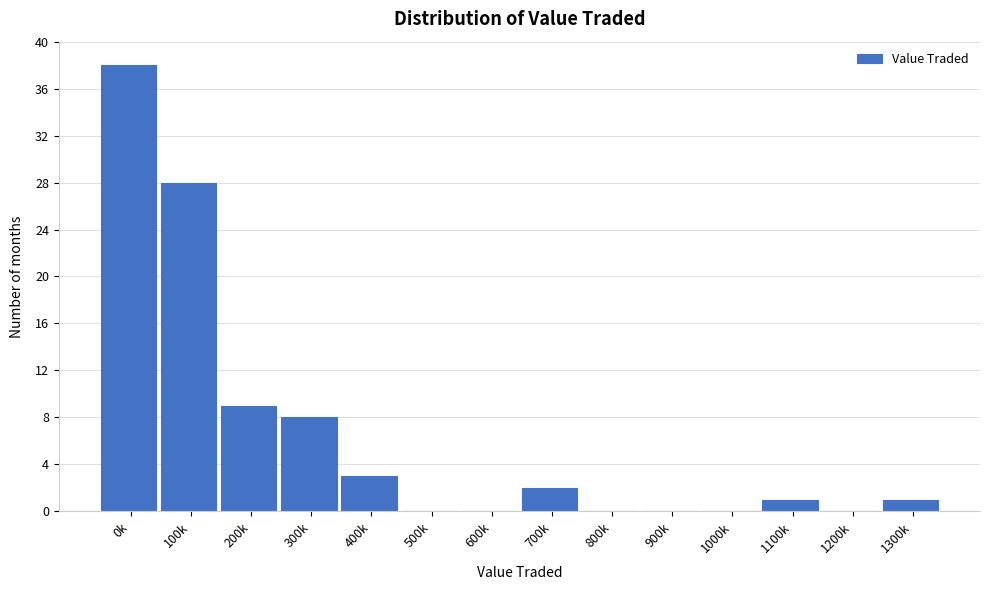

Reading left to right, what are all the values shown in this chart?

0k=38	100k=28	200k=9	300k=8	400k=3	500k=0	600k=0	700k=2	800k=0	900k=0	1000k=0	1100k=1	1200k=0	1300k=1